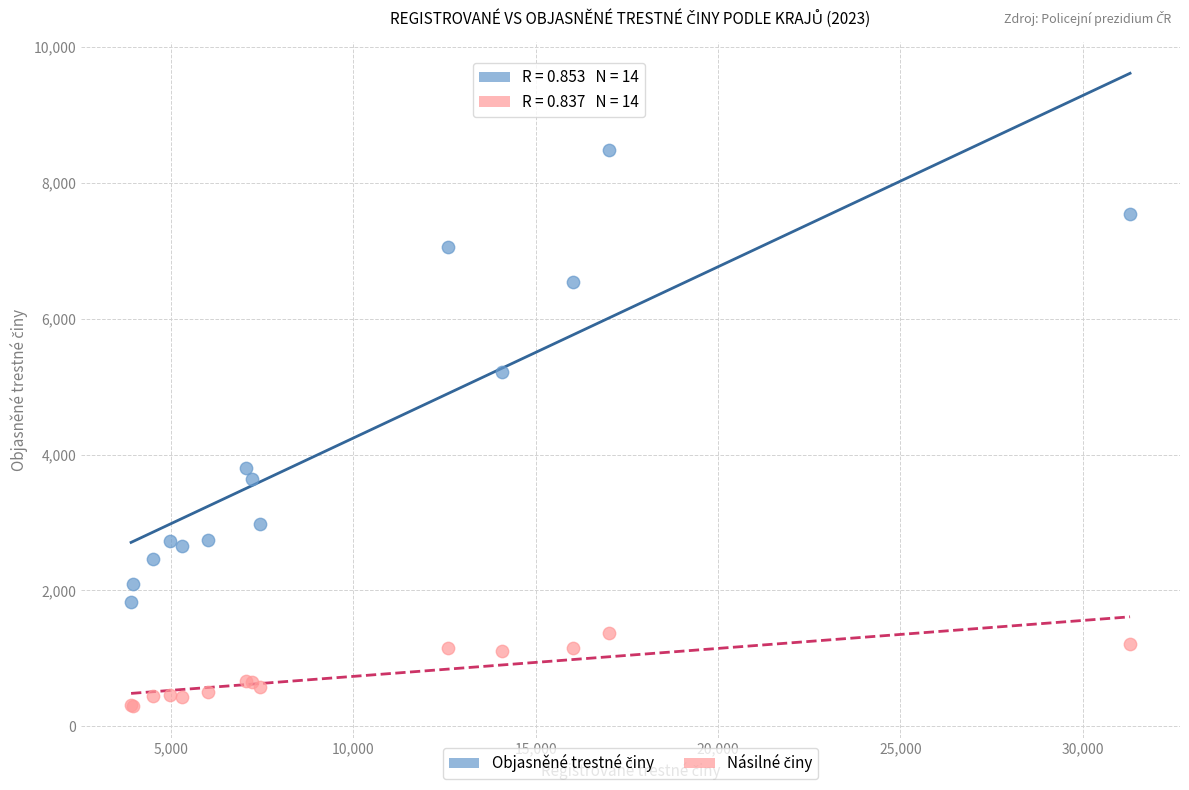

Across all series, what Y value is closest to 4390?

3810